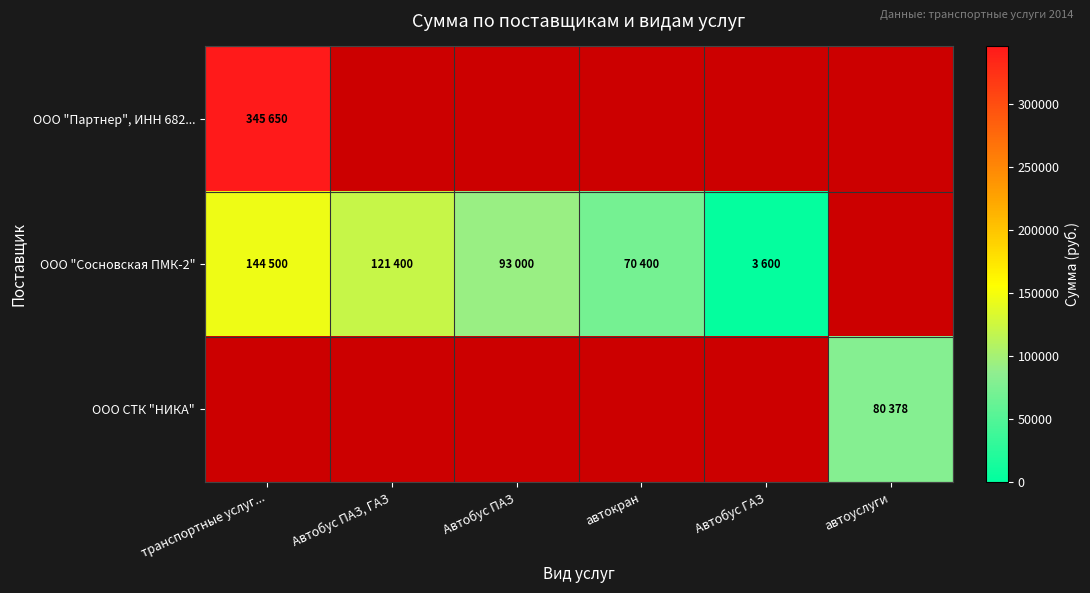

What is the highest value of the ООО "Партнер", ИНН 682... series?

345650.0